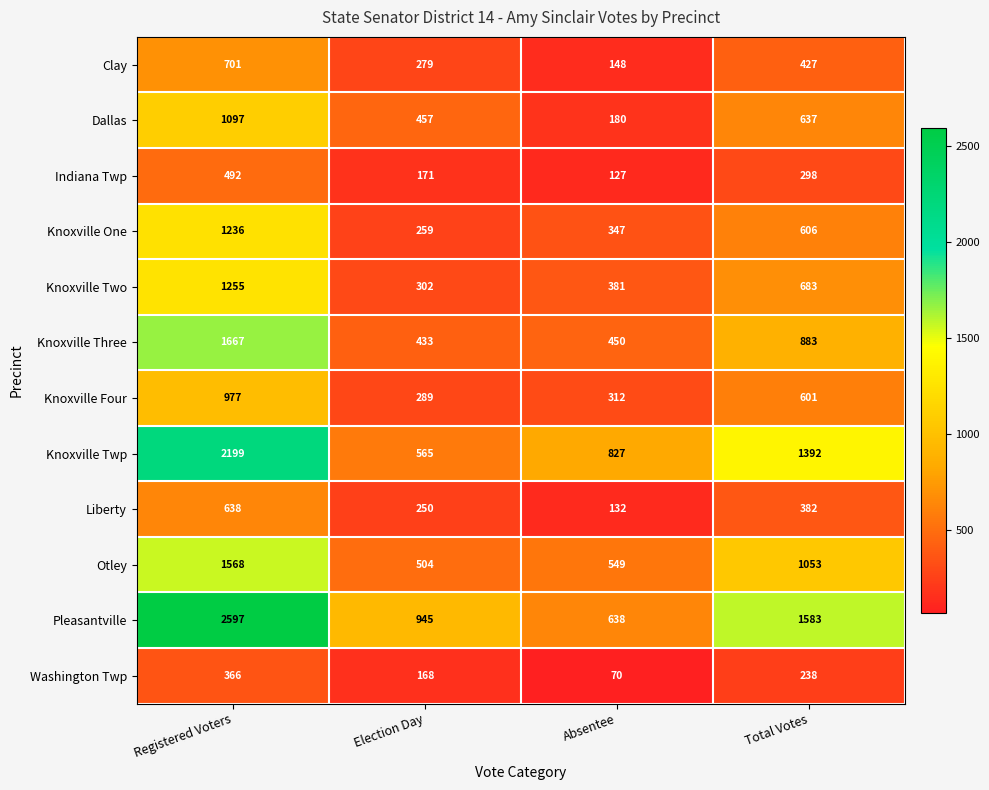

At Election Day, list the series in order from largest to smallest.

Pleasantville, Knoxville Twp, Otley, Dallas, Knoxville Three, Knoxville Two, Knoxville Four, Clay, Knoxville One, Liberty, Indiana Twp, Washington Twp